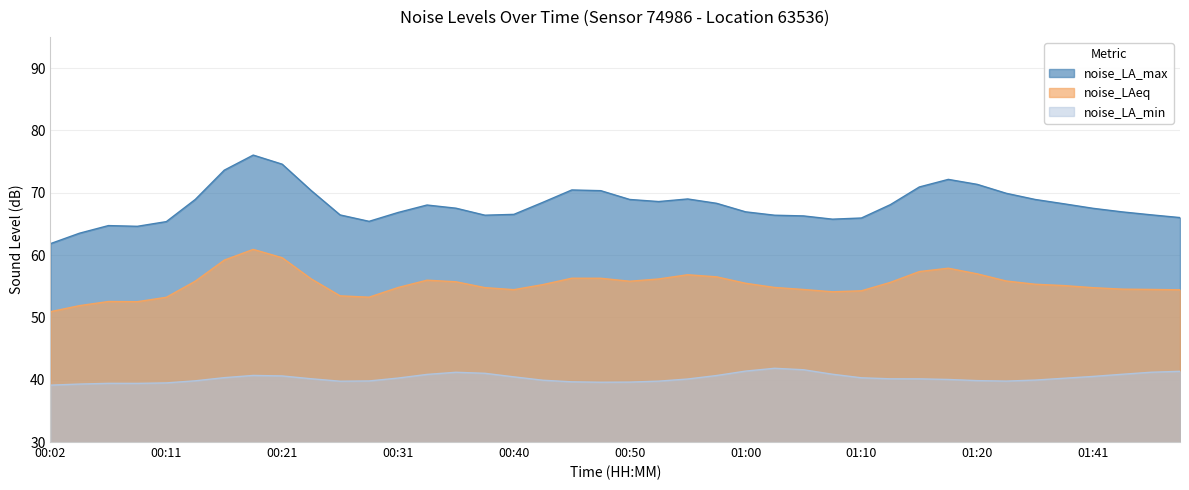

List the series in order of their peak value, highest first.

noise_LA_max, noise_LAeq, noise_LA_min